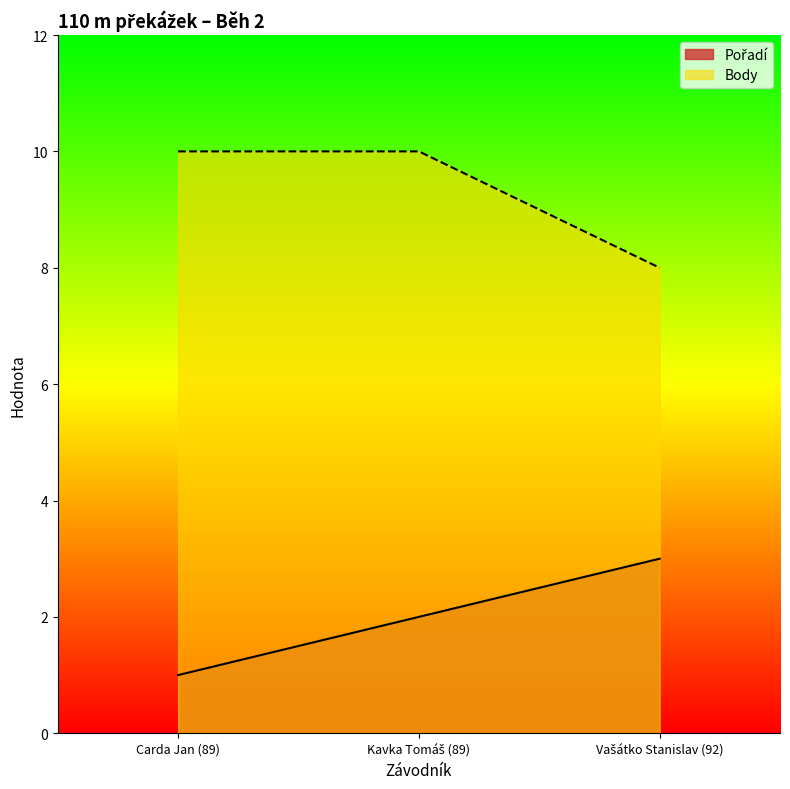

Count the number of data series in this chart.

2